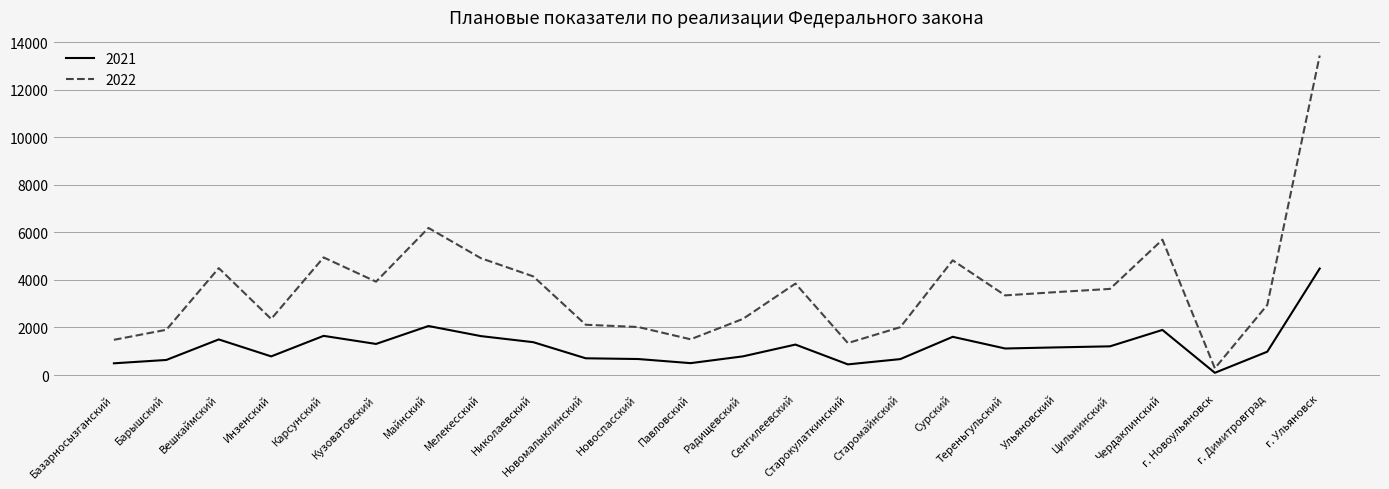

What is the difference between the maximum and second lowest values in the 2021 series?

4029